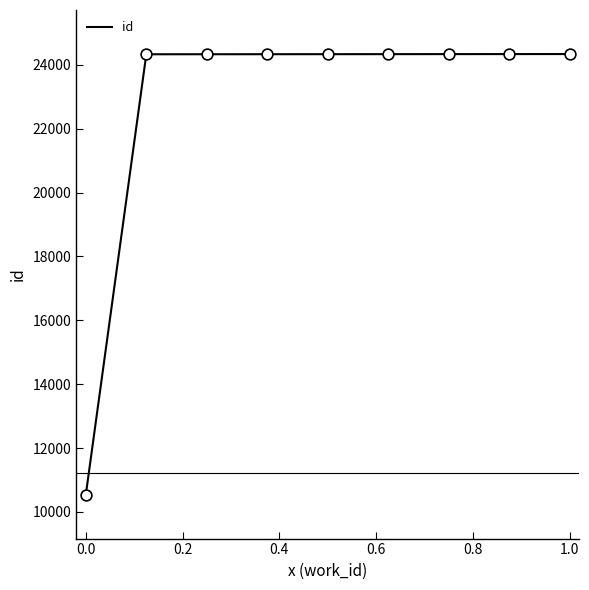

What is the maximum value shown in the chart?

24339